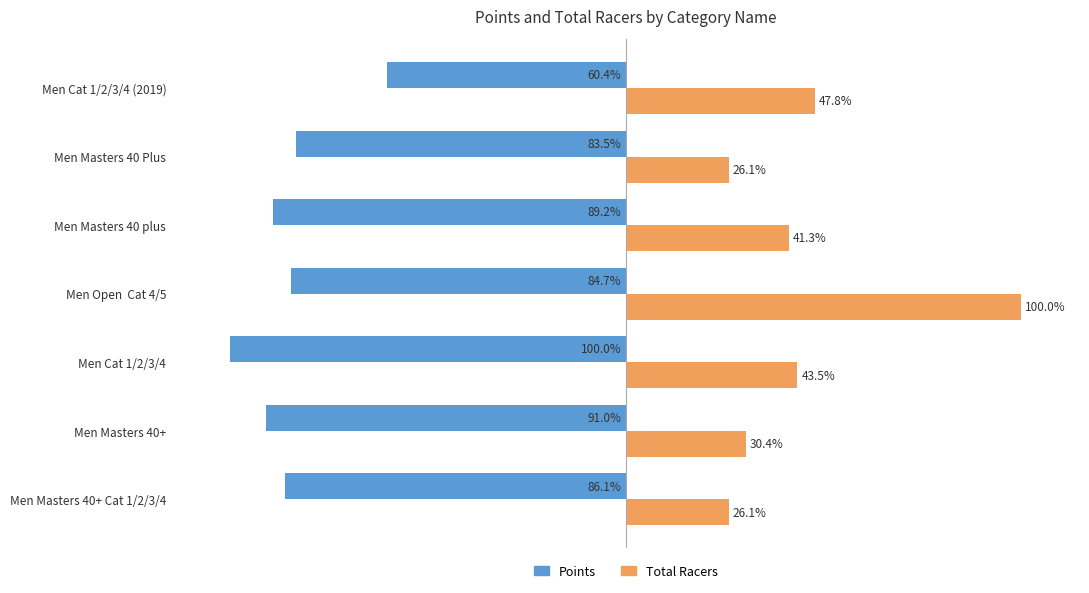

Rank the categories by Points value from highest to lowest.

Men Cat 1/2/3/4 (2019), Men Masters 40 Plus, Men Open  Cat 4/5, Men Masters 40+ Cat 1/2/3/4, Men Masters 40 plus, Men Masters 40+, Men Cat 1/2/3/4